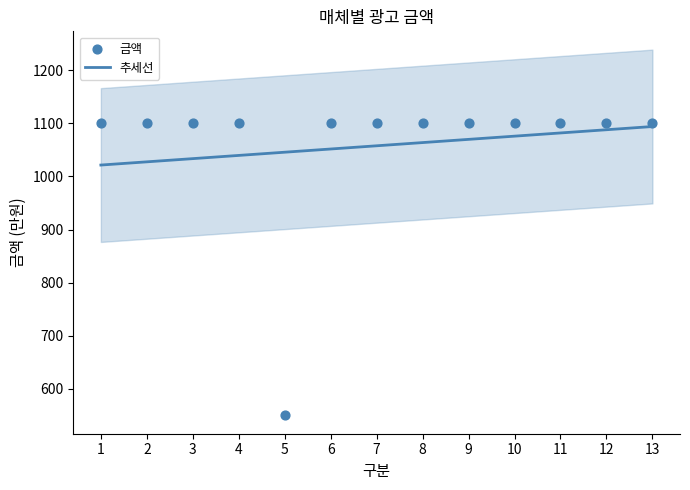

What is the ratio of the value at 9 to the value at 5?

2.0